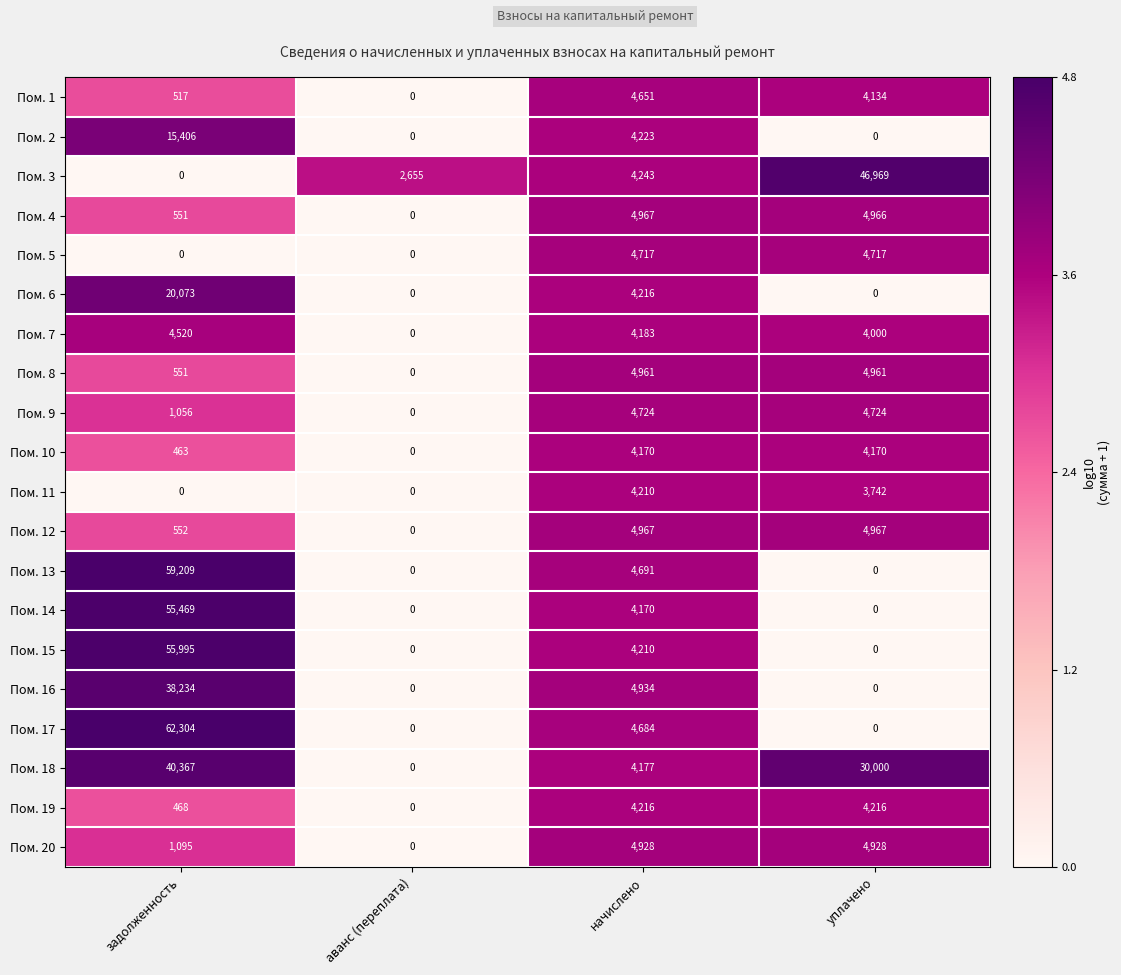

Rank the categories by Пом. 7 value from lowest to highest.

аванс (переплата), уплачено, начислено, задолженность